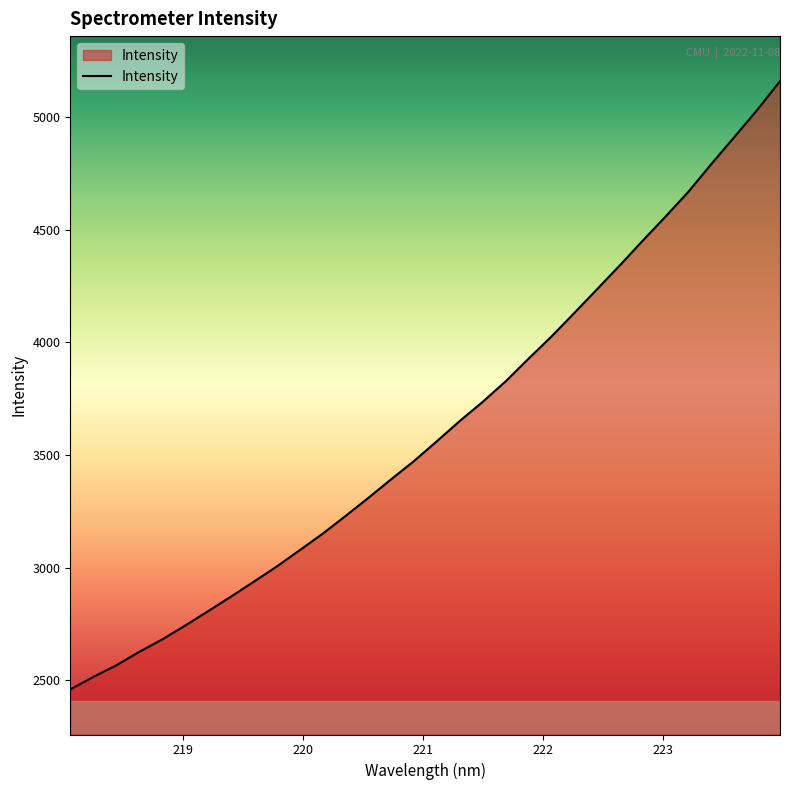

What is the average value?

3620.2